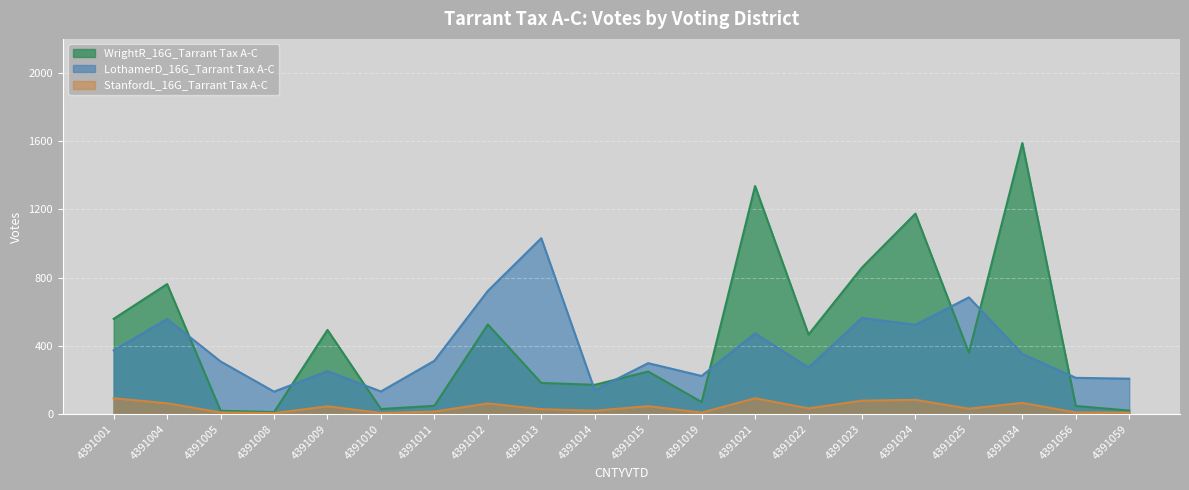

True or false: StanfordL_16G_Tarrant Tax A-C and WrightR_16G_Tarrant Tax A-C cross at least once.

False